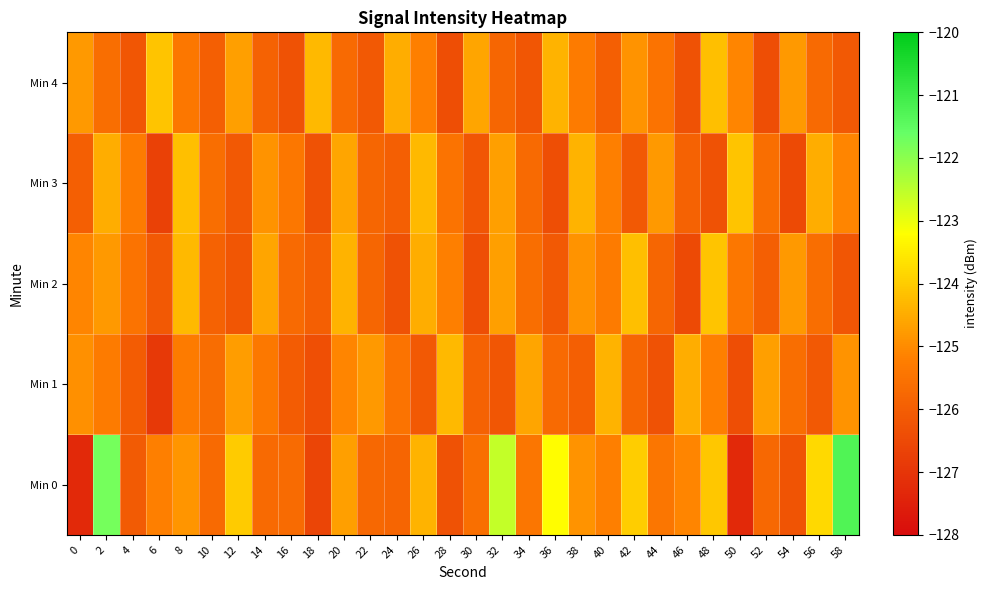

Which series changed the most between 2 and 28?

Min 0